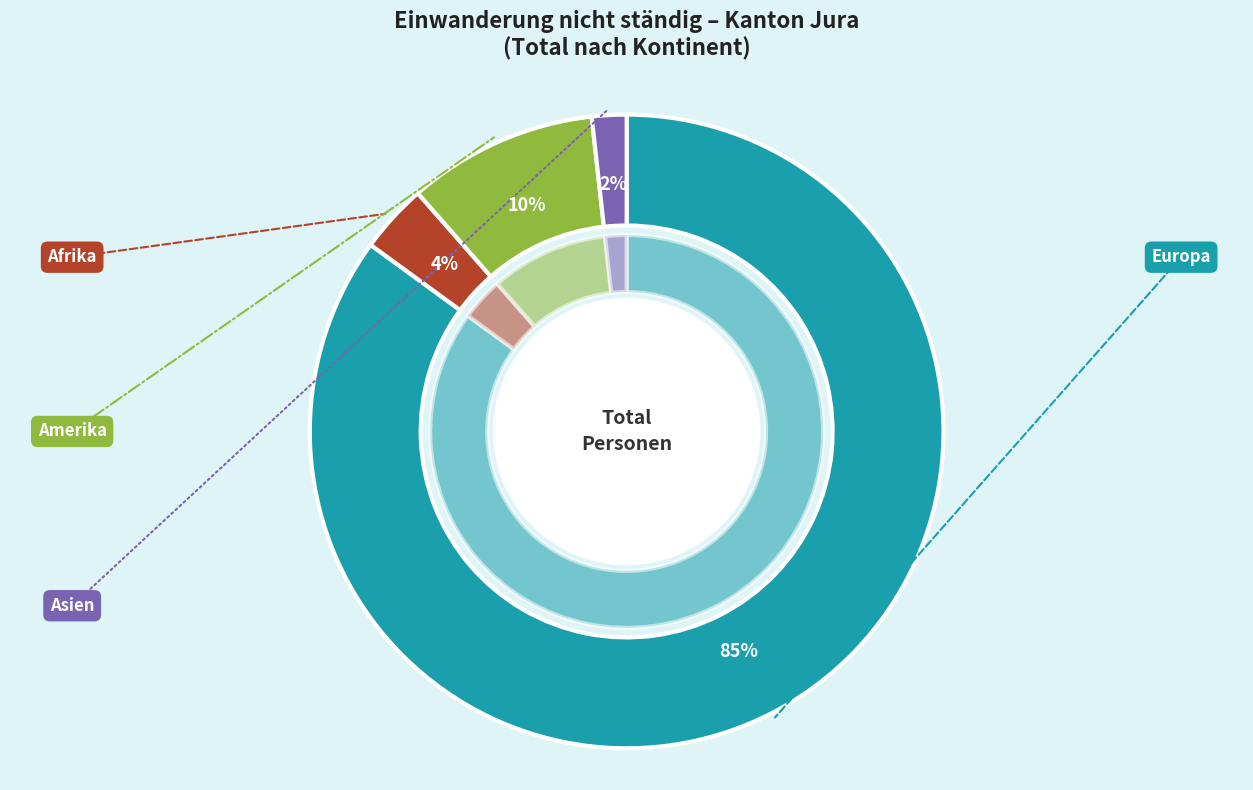

How many segments does this pie chart have?

5